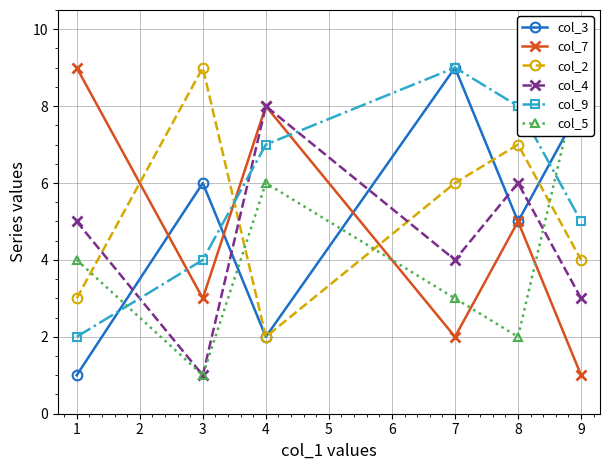

What is the sum of all col_4 values?

27